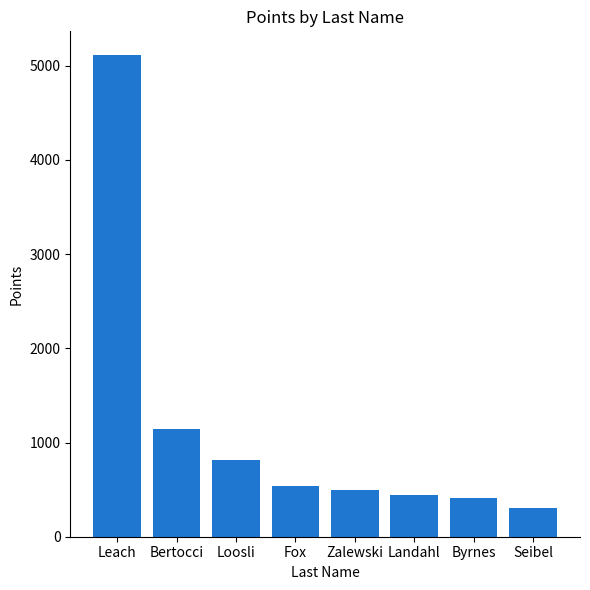

What is the change in value from Fox to Byrnes?

-133.7